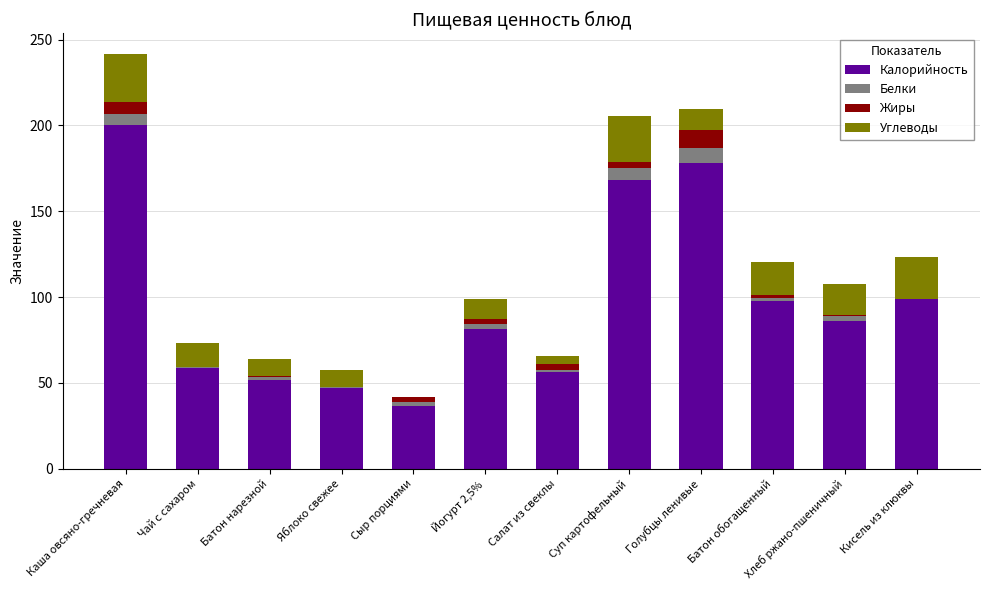

At which category is the sum across all series the highest?

Каша овсяно-гречневая